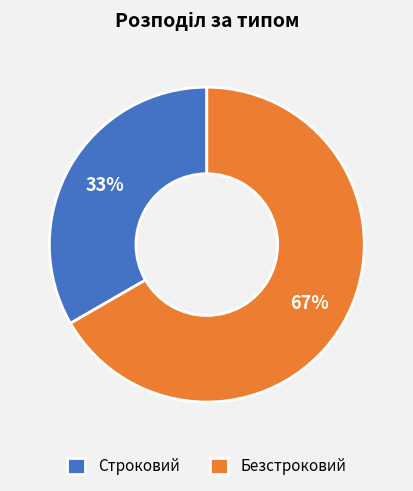

Does Безстроковий account for over 50% of the chart?

Yes